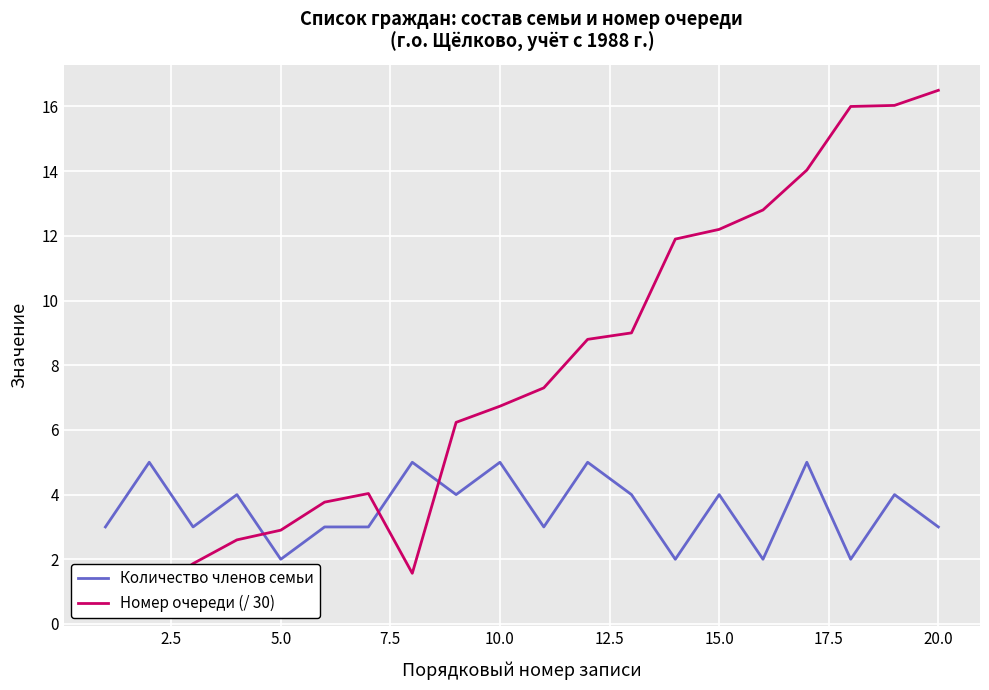

Which series has the largest total across all categories?

Номер очереди (/ 30)